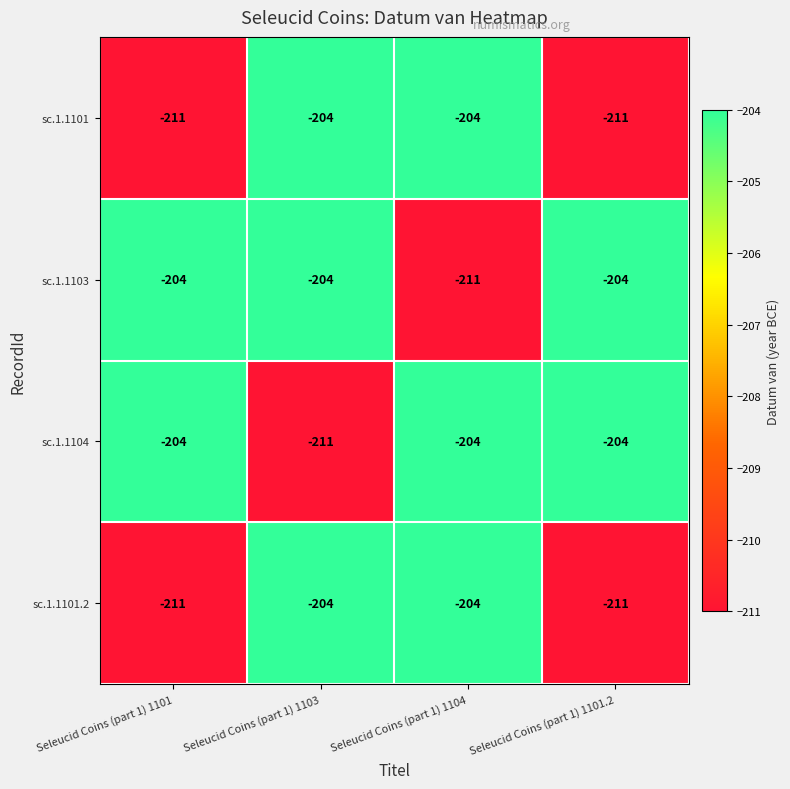

True or false: sc.1.1104 has a value of -55 at Seleucid Coins (part 1) 1101.2.

False